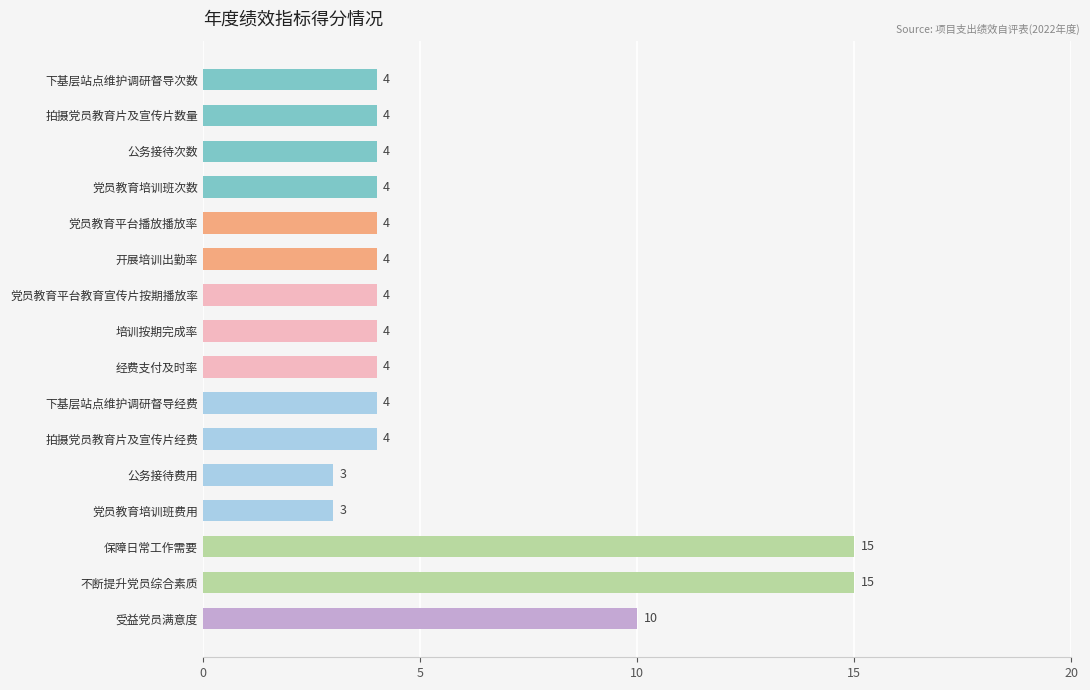

What is the maximum value shown in the chart?

15